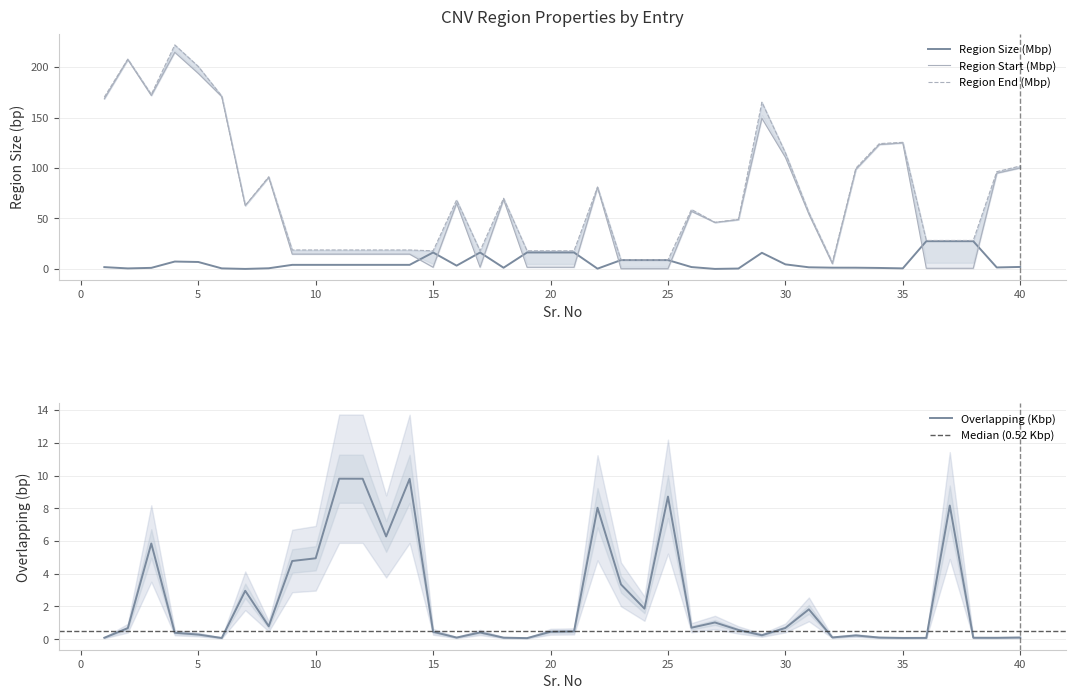

Which series has the widest spread of values?

Region End